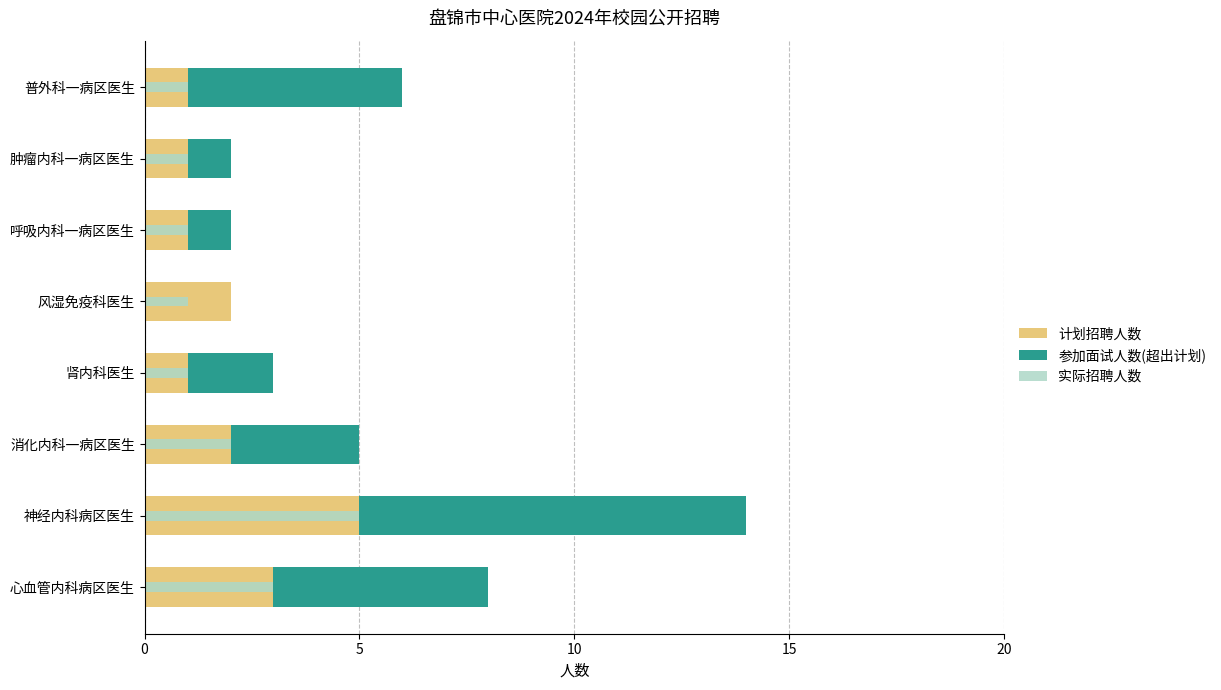

True or false: 实际招聘人数 has a value of 1 at 神经内科病区医生.

False